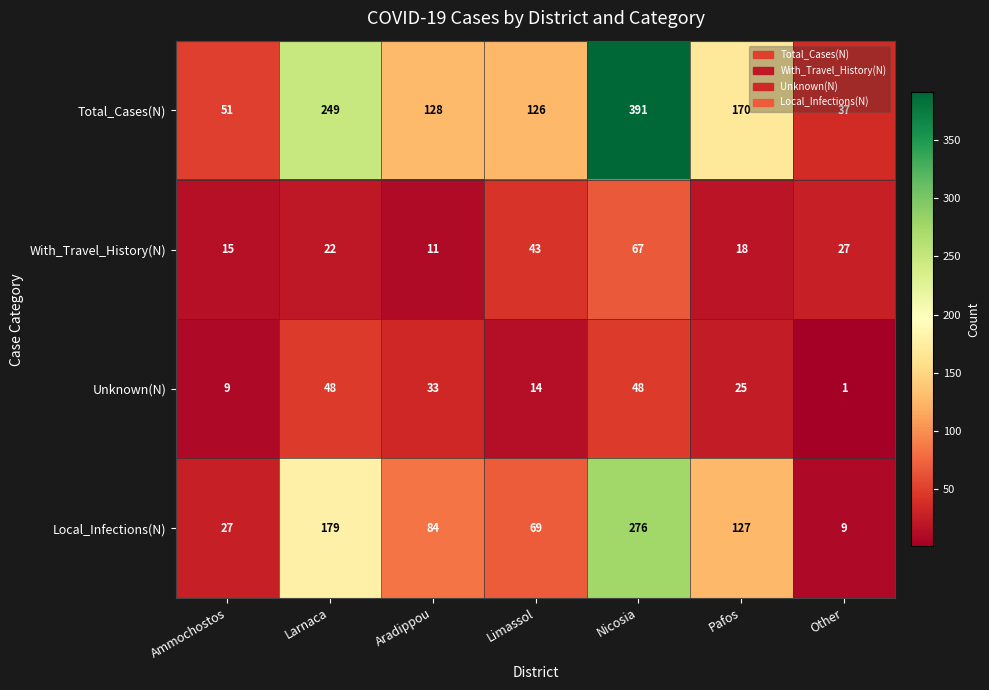

The Local_Infections(N) series shows 18 at Limassol. True or false?

False